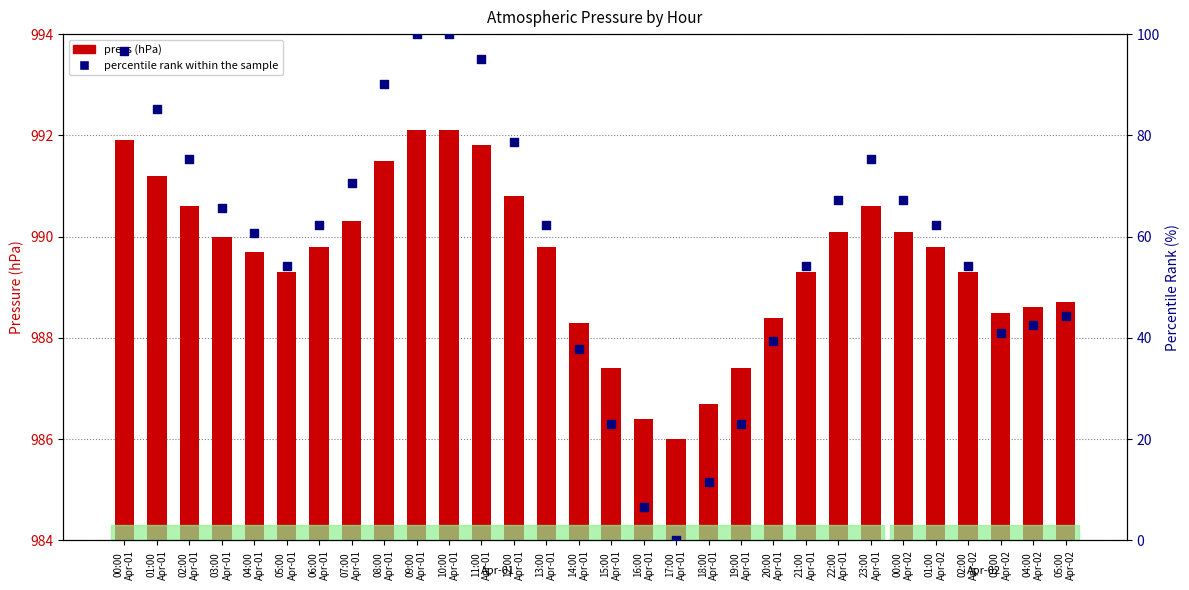

What are all the series names shown in the legend?

press, percentile rank within the sample